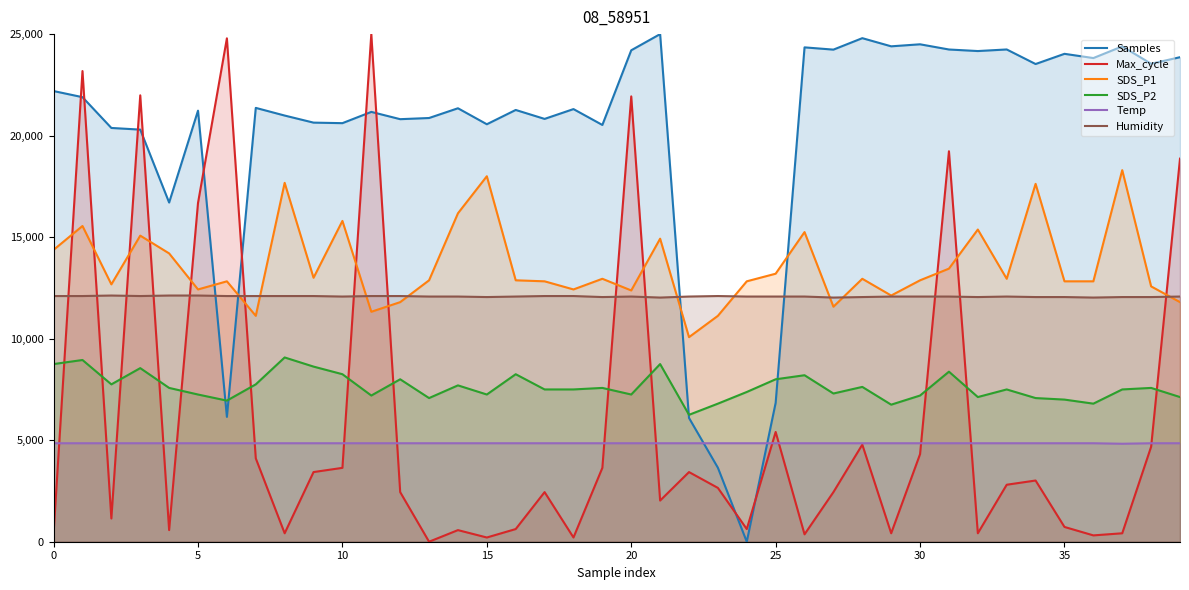

In Max_cycle, how many points are lower than both neighbors (excluding endpoints)?

12